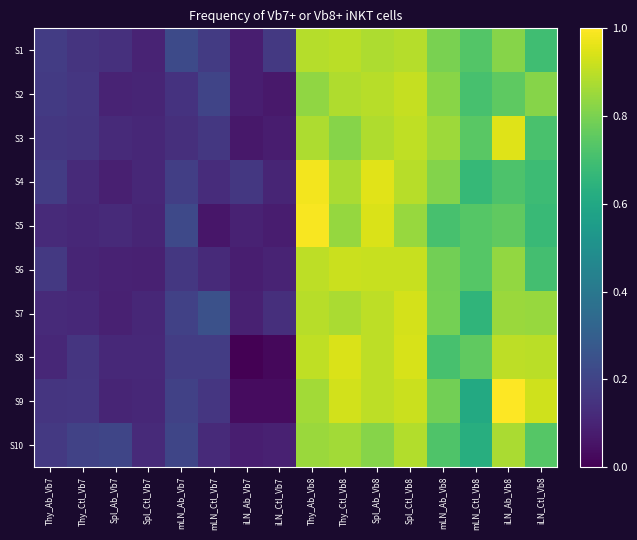

At how many categories does at least one series exceed 0?

16